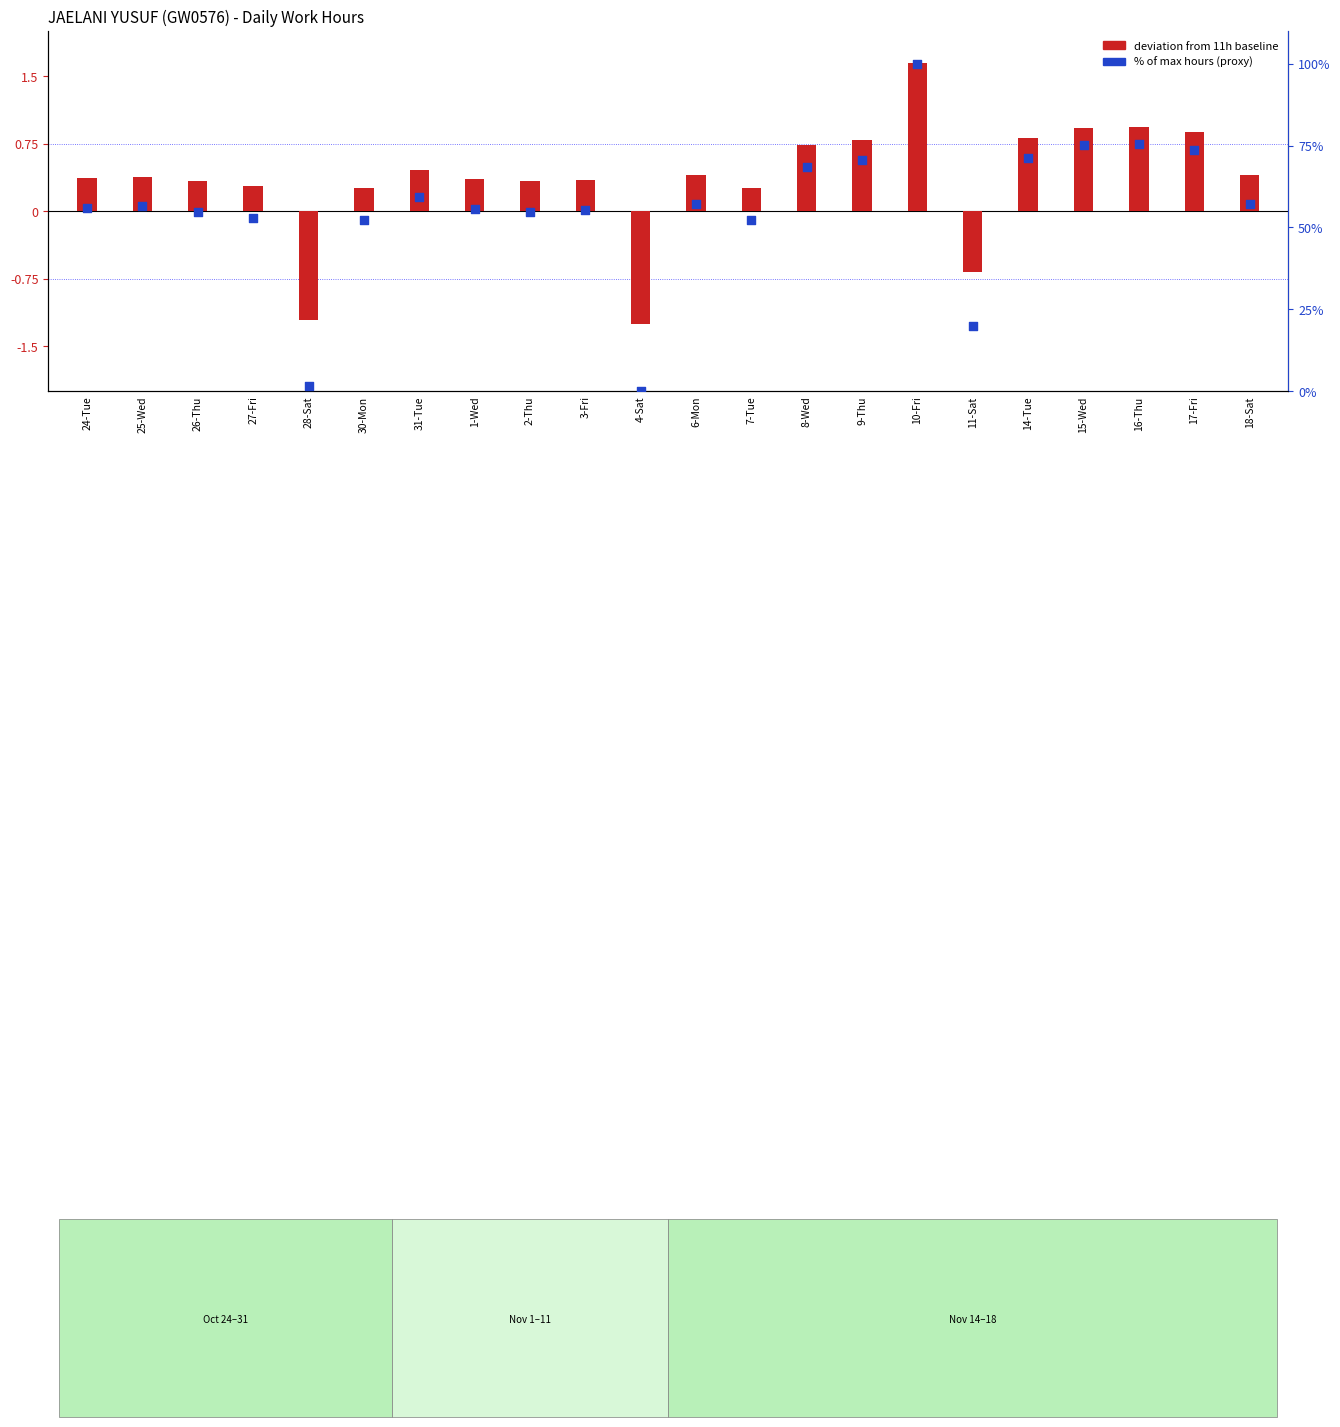

Which series has the largest total across all categories?

% of max hours